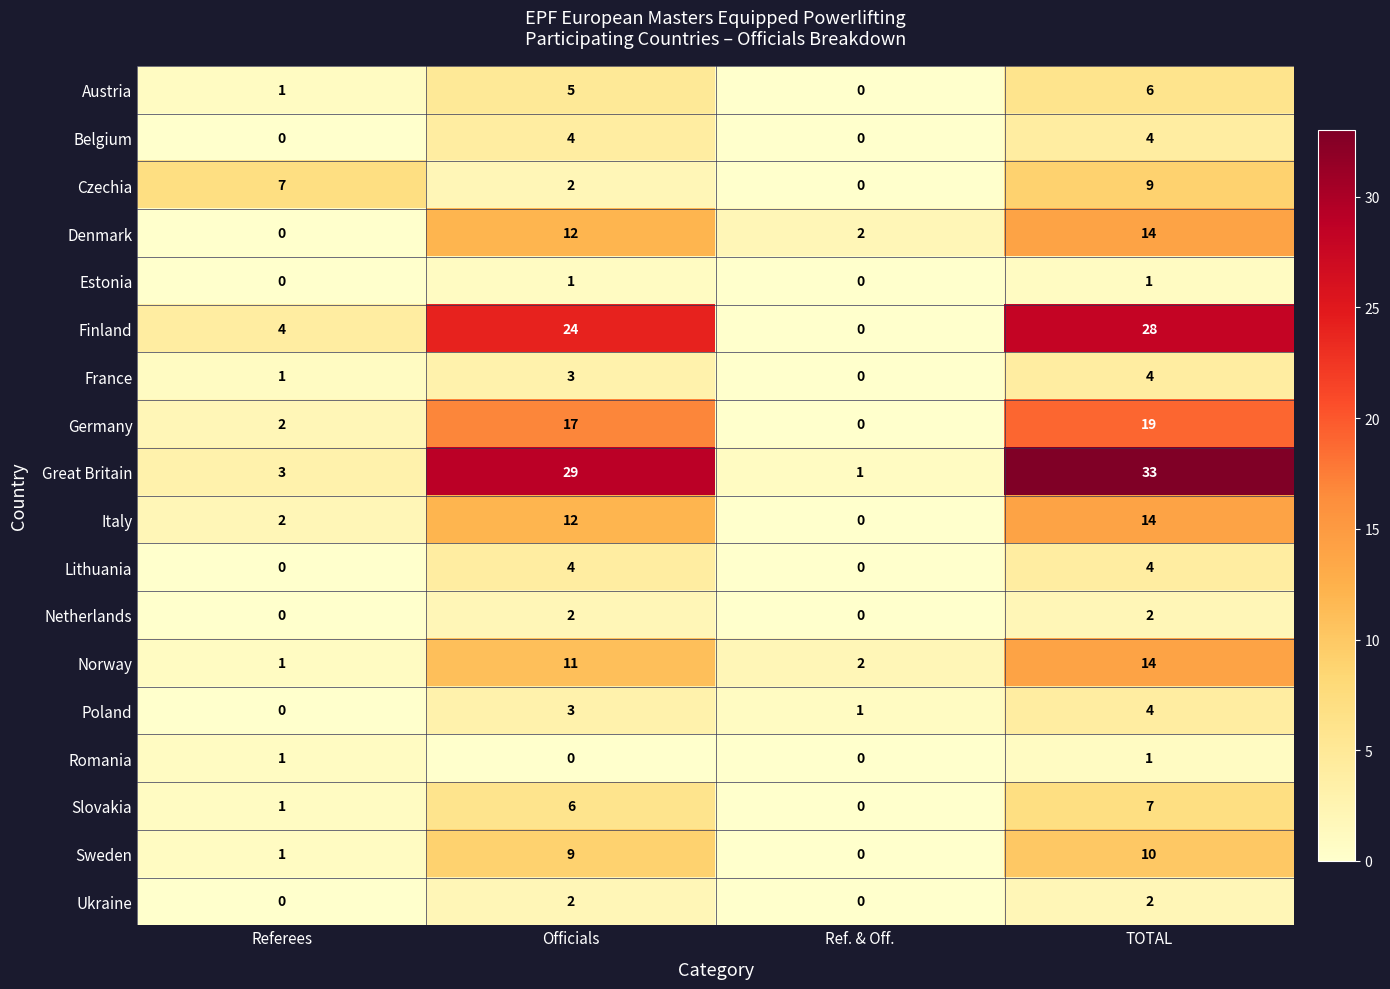

Is it true that Germany equals 2 at Referees?

True